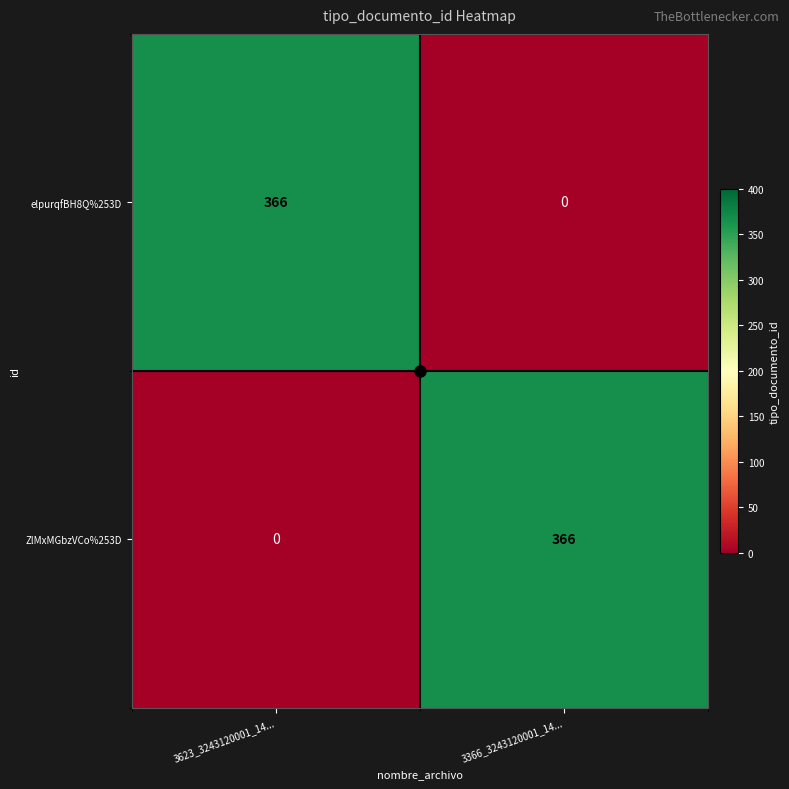

Count the number of categories in the chart.

2